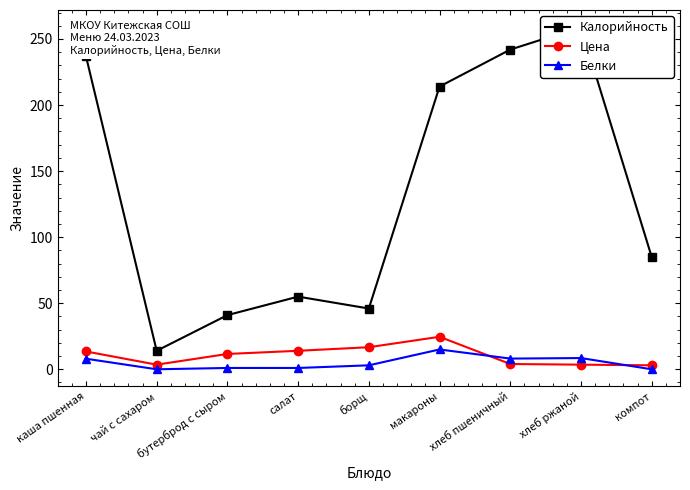

What is the label of the 5th point from the right?

борщ